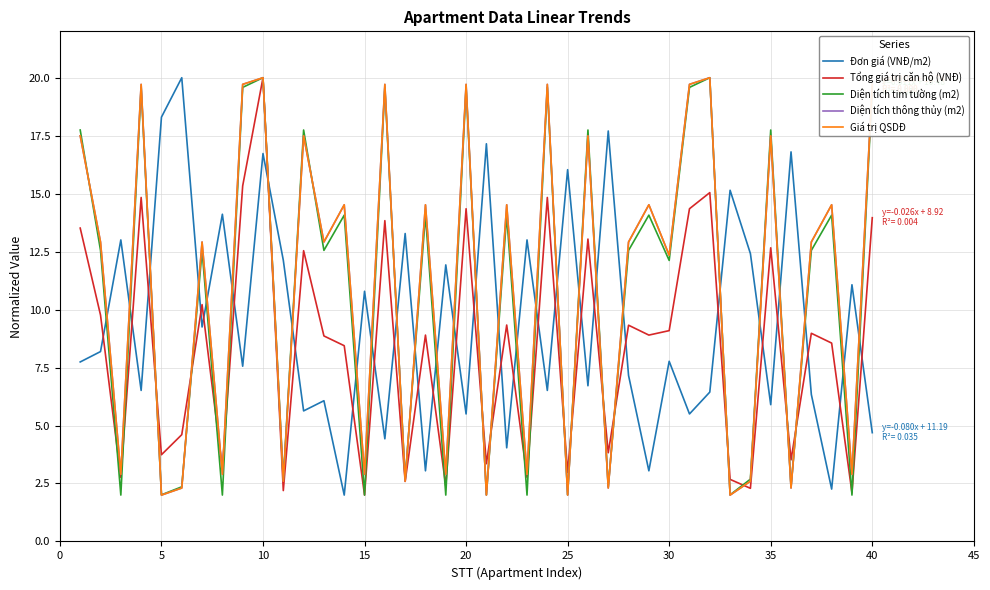

What is the minimum value for Giá trị QSDĐ?

2.0